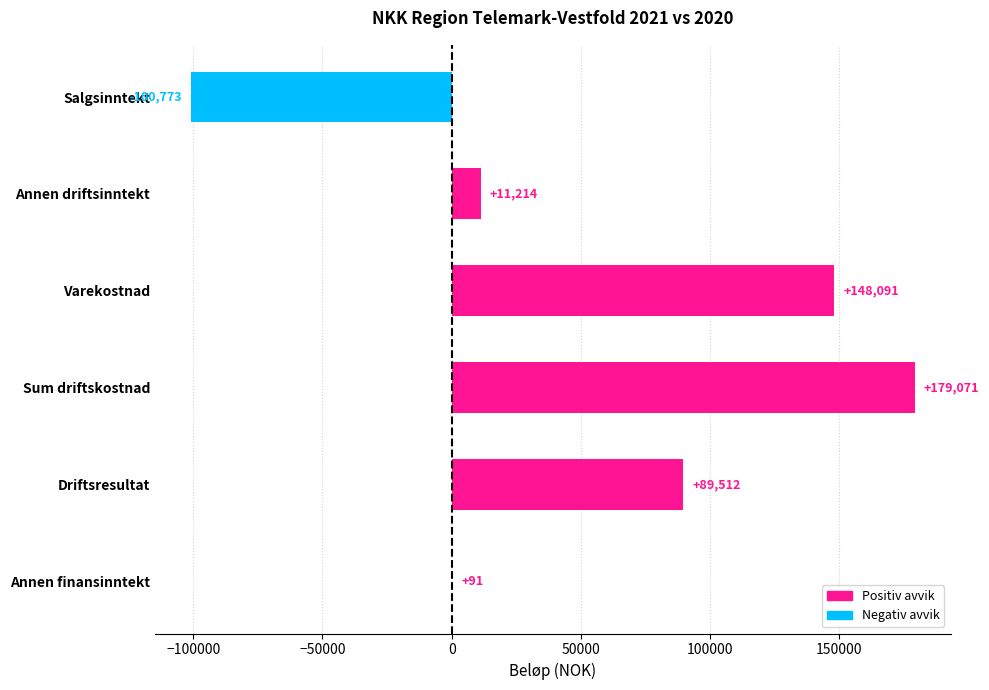

Which category has the highest value across all series?

Sum driftskostnad